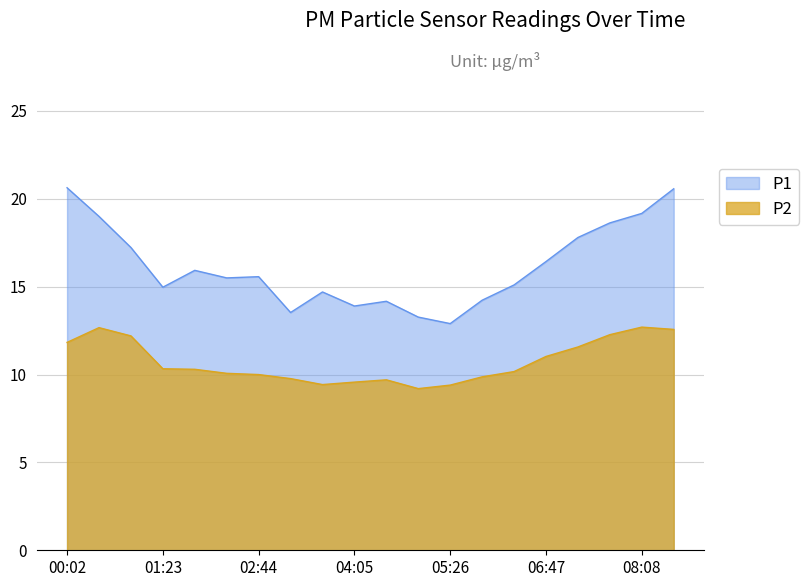

At which category does P1 reach its first local peak?

01:50